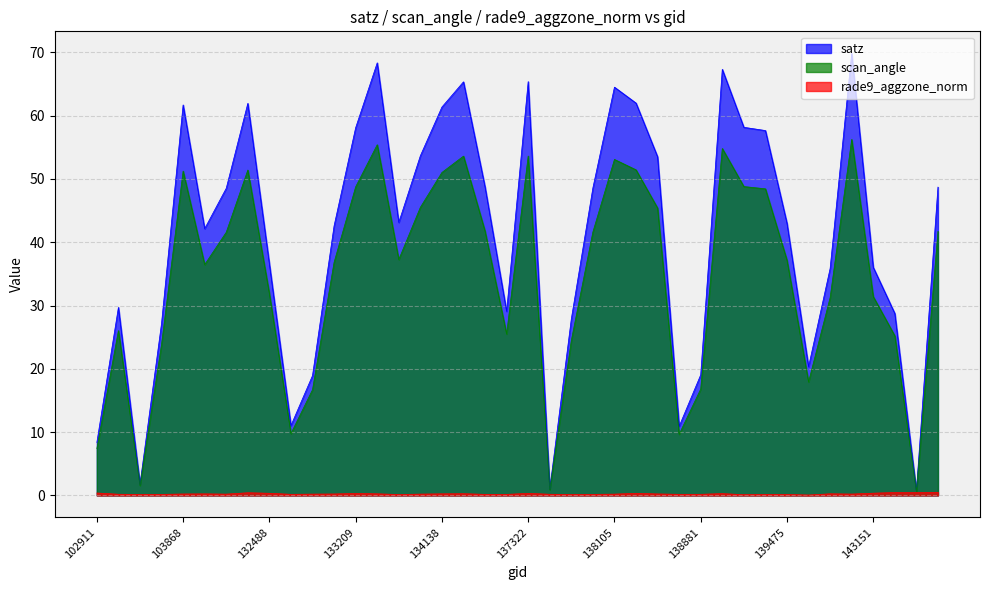

Rank the series by their maximum value, from lowest to highest.

rade9_aggzone_norm, scan_angle, satz